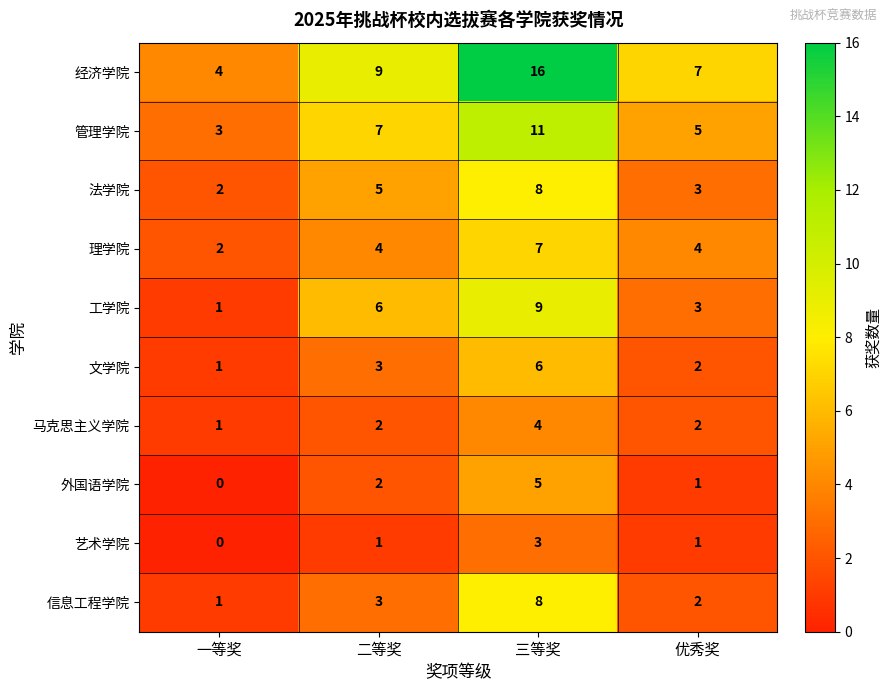

Which category has the highest value in the 艺术学院 series?

三等奖